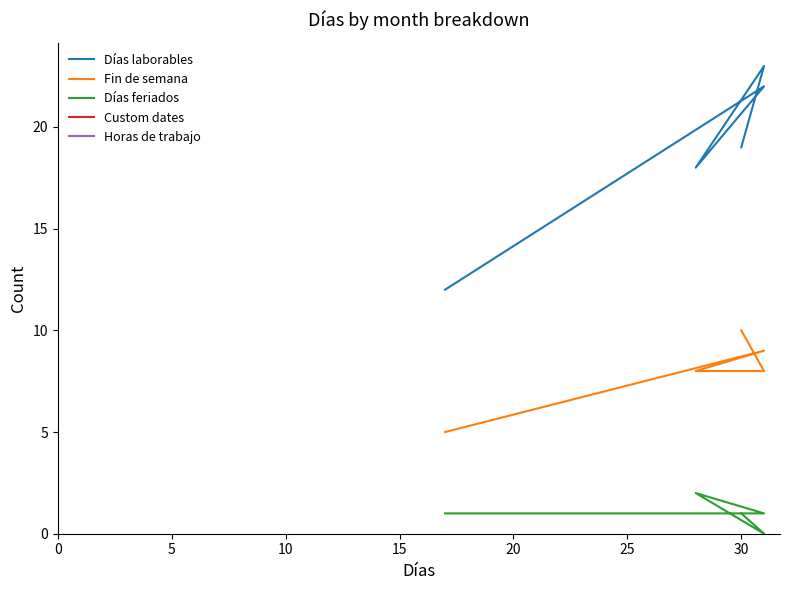

List the series in order of their peak value, lowest first.

Días feriados, Fin de semana, Días laborables